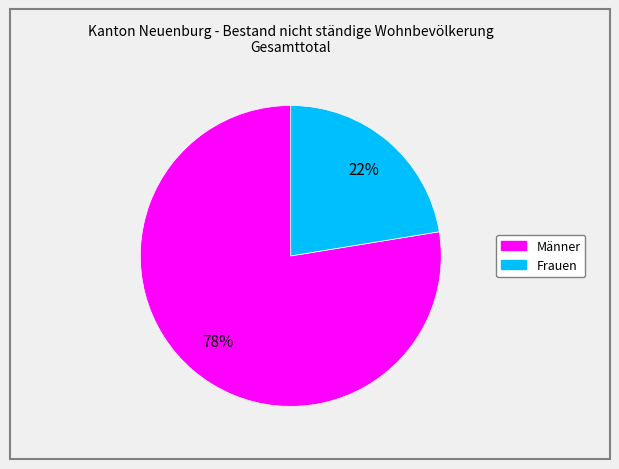

How many segments does this pie chart have?

2